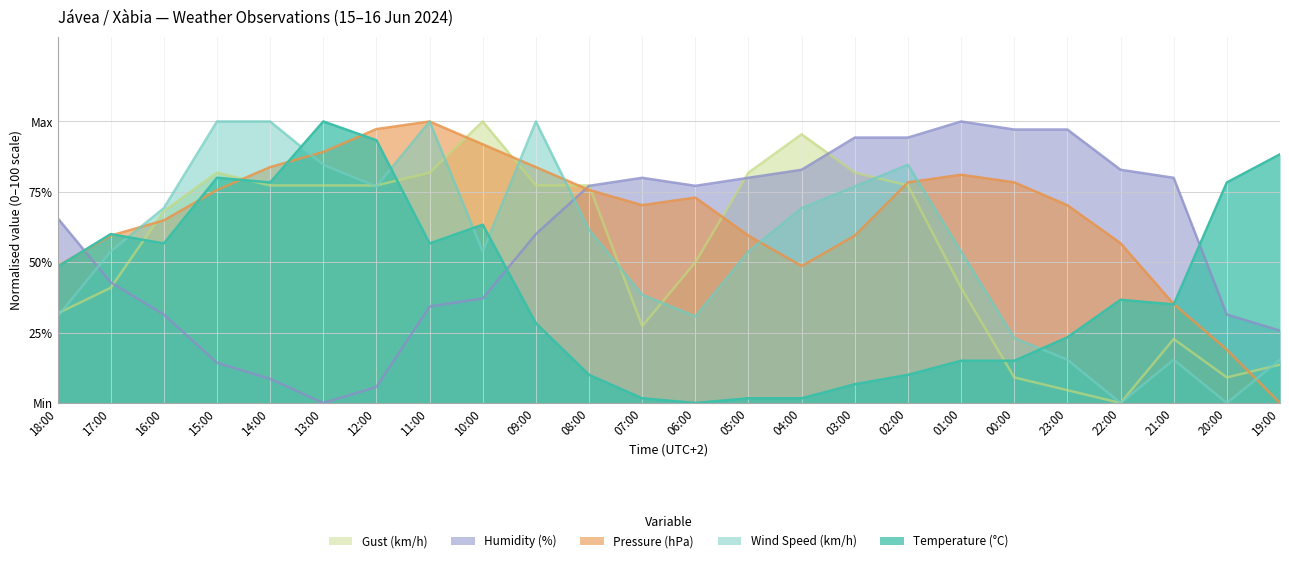

How many values in the Humidity (%) series are below 77?

12